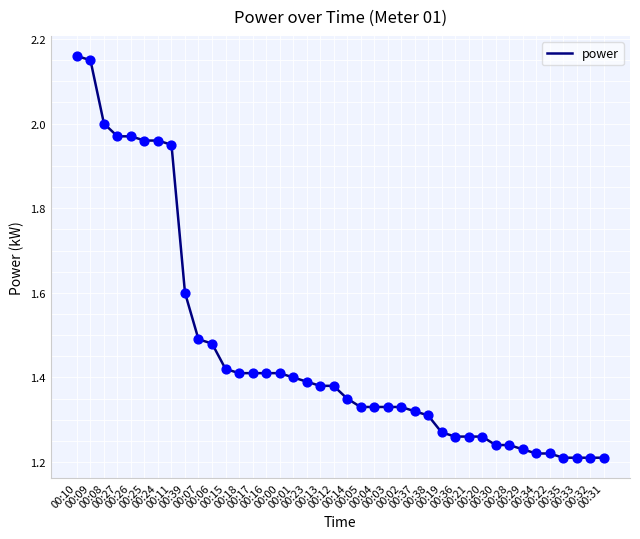

Approximately how many times larger is the value at 00:02 compared to 00:34?

1.1